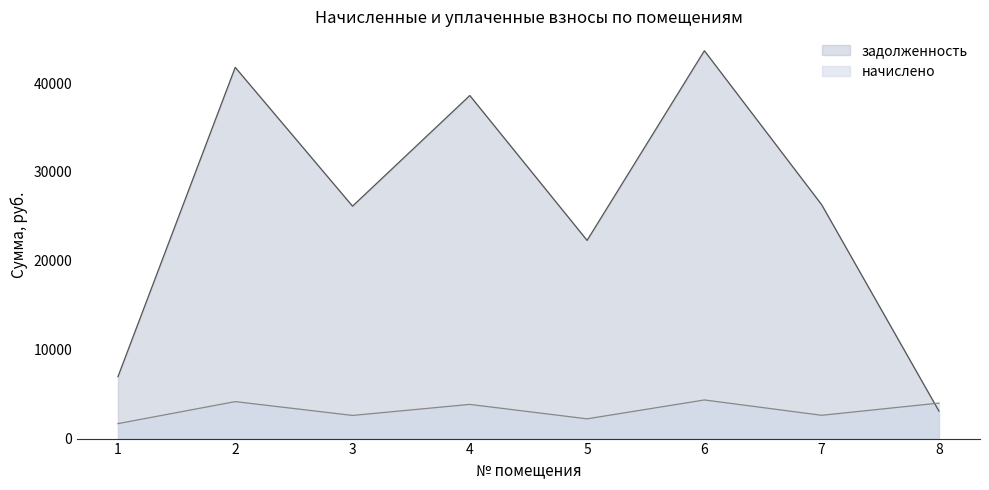

Is it true that задолженность equals 76064.9 at 6?

False